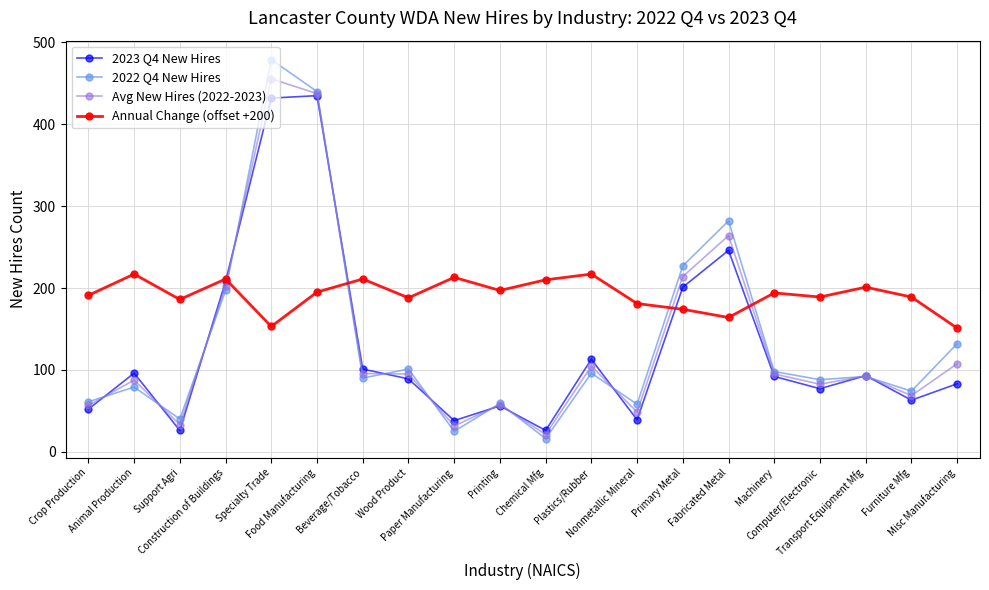

True or false: 2023 Q4 New Hires has a value of 91.0 at Furniture Mfg.

False